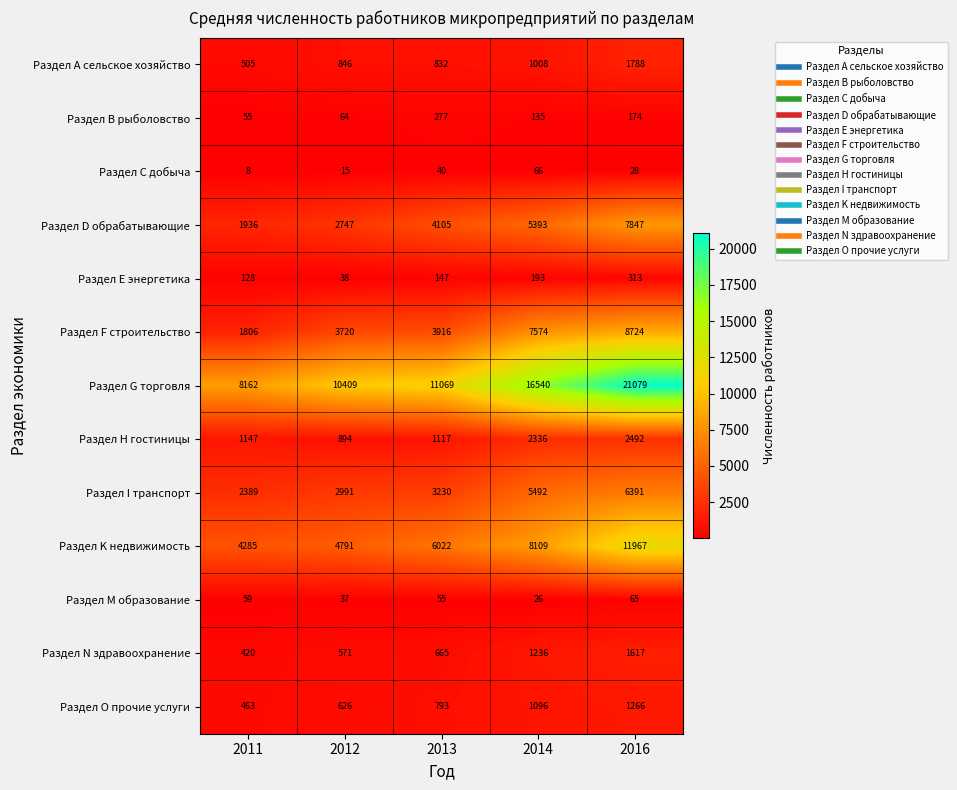

The value of Раздел О прочие услуги at 2012 is 972. True or false?

False